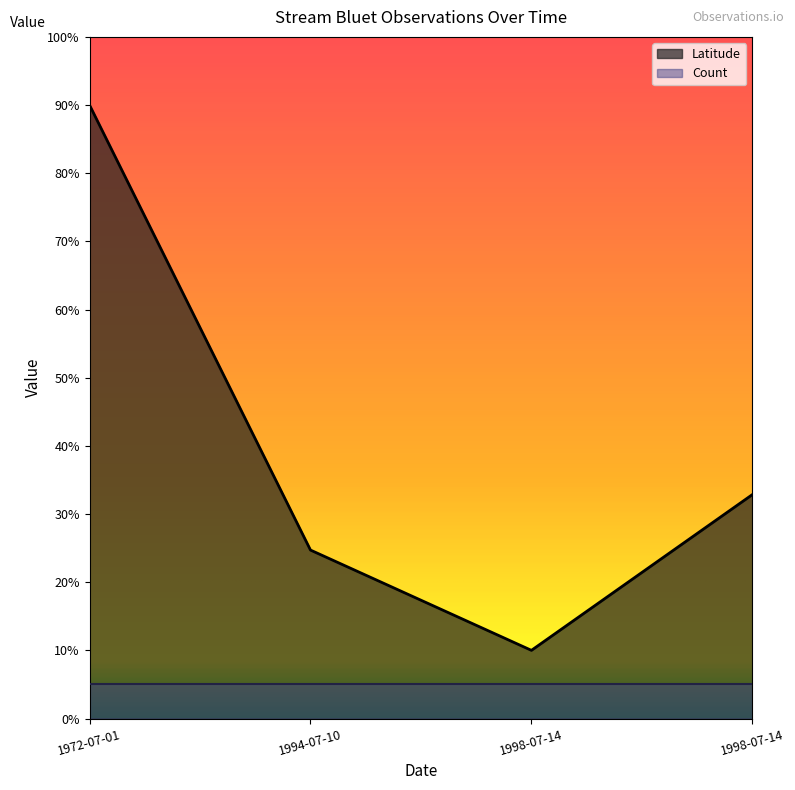

What is the difference between the maximum and minimum values?

80.0